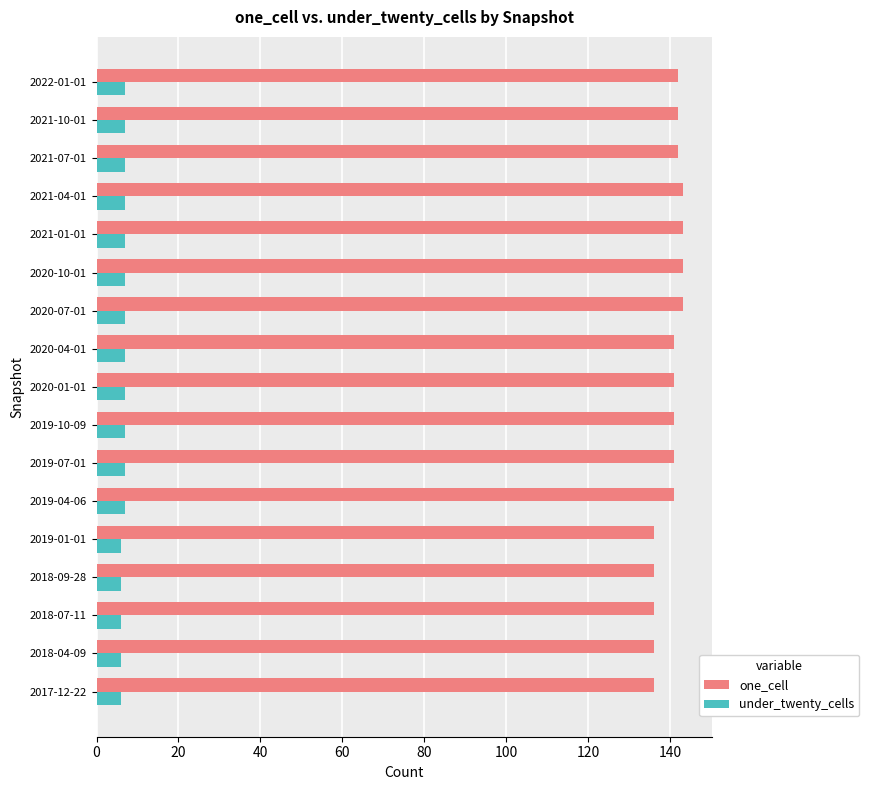

Which series has the largest total across all categories?

one_cell